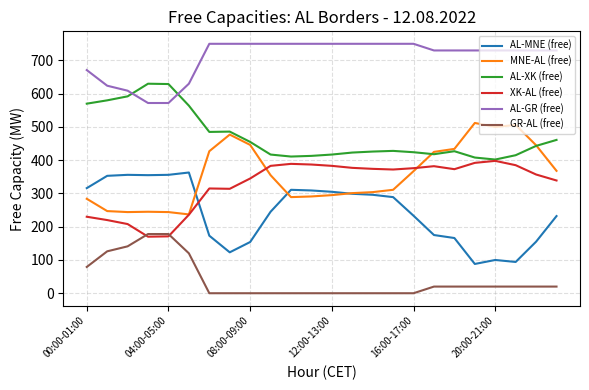

List the series in order of their peak value, lowest first.

GR-AL (free), AL-MNE (free), XK-AL (free), MNE-AL (free), AL-XK (free), AL-GR (free)